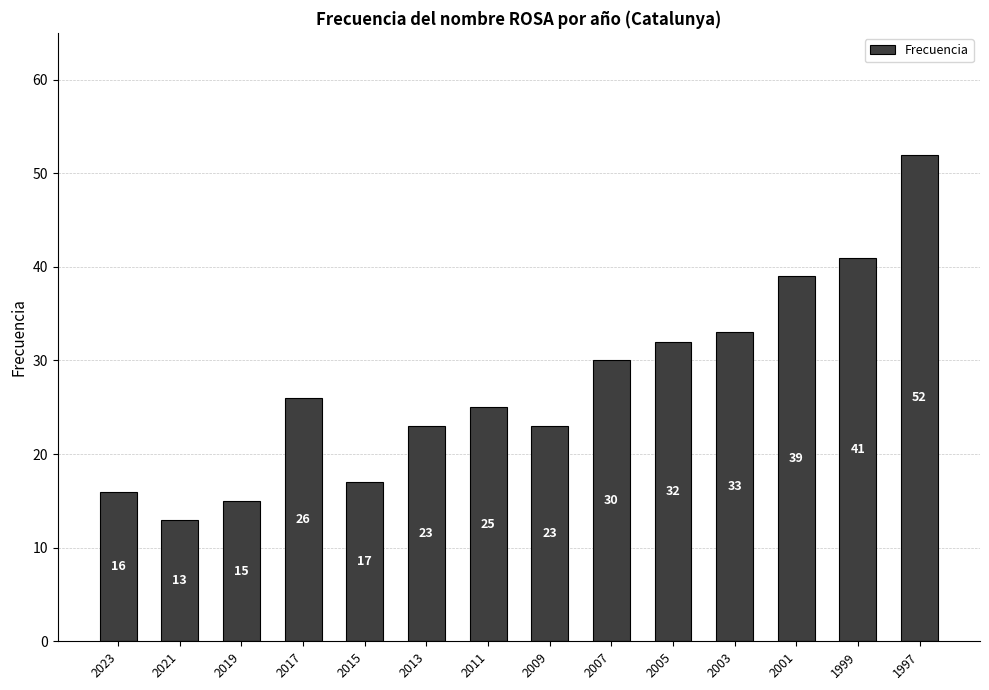

What is the value of the 10th bar from the left?

32